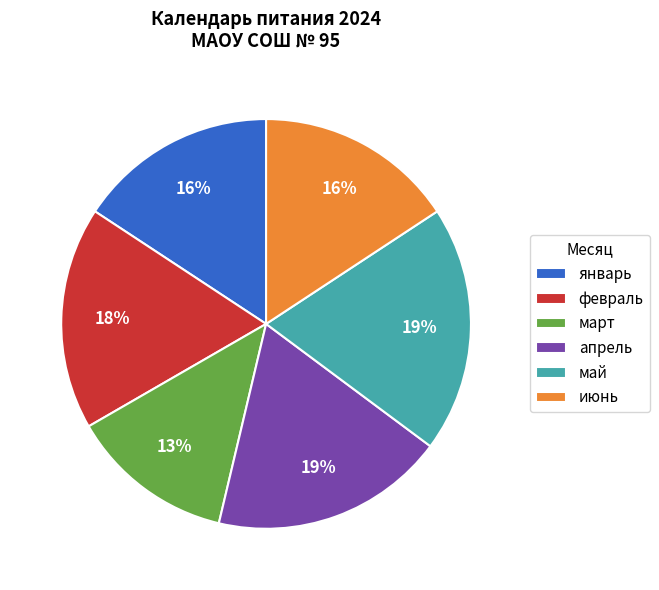

What percentage is the май slice, to the nearest percent?

19%